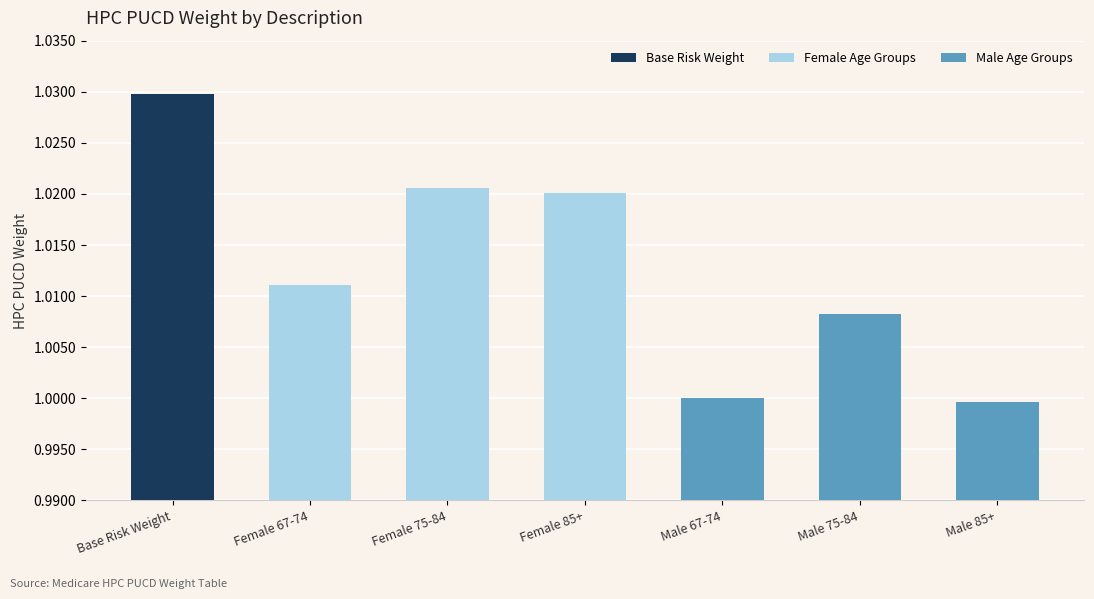

The chart shows a value of 1.5 at Female 67-74. True or false?

False